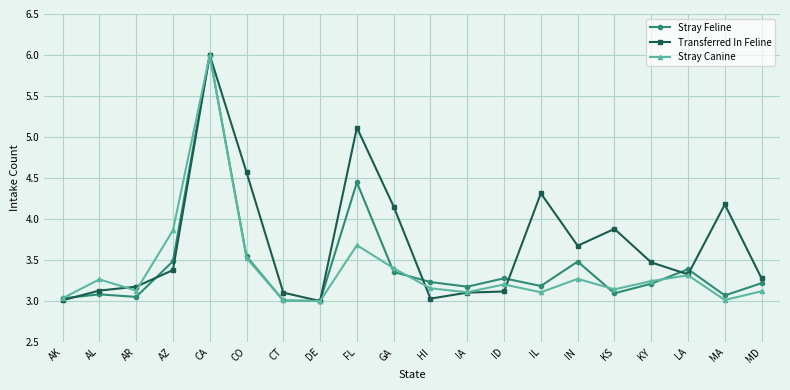

Where is the first local maximum for Stray Canine?

AL